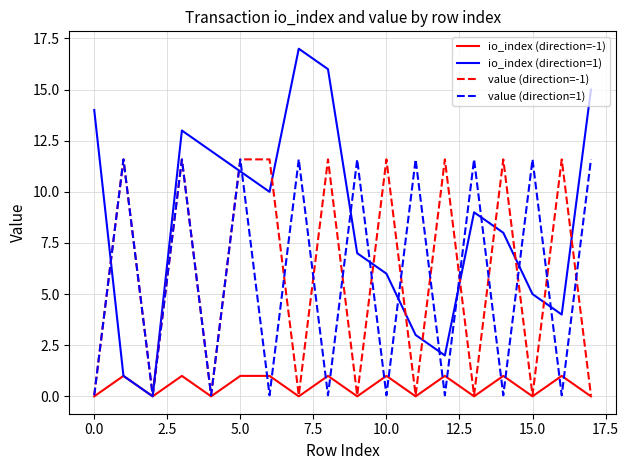

Which series has the largest total across all categories?

io_index (direction=1)